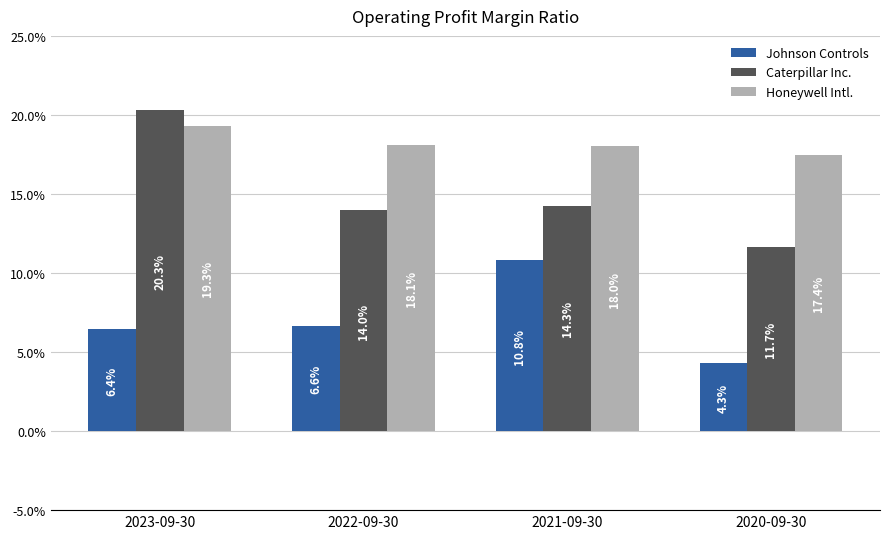

What is the label of the 4th bar from the right?

2023-09-30